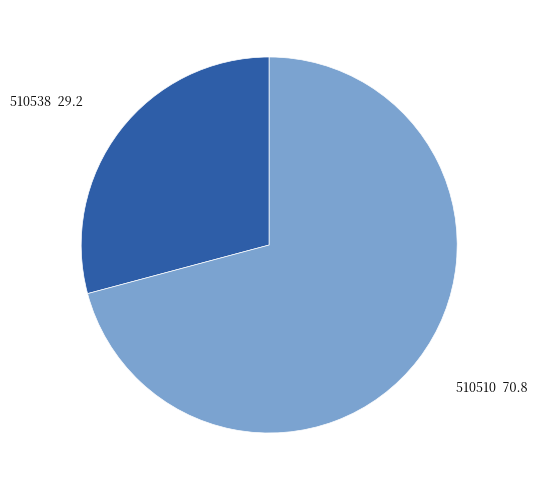

Count the number of slices in the pie.

2